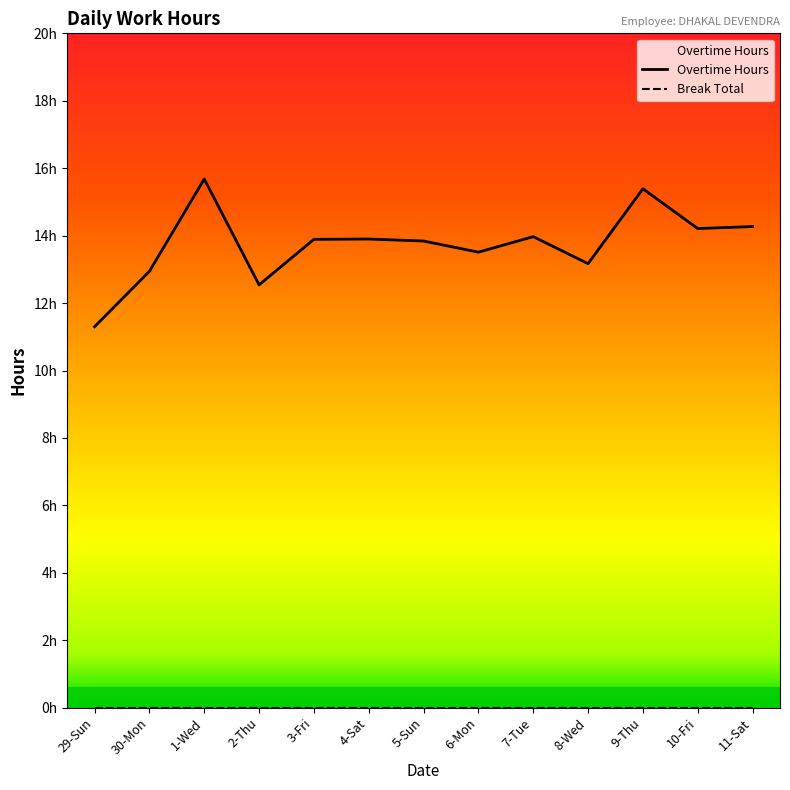

How many data points does each series have?

13